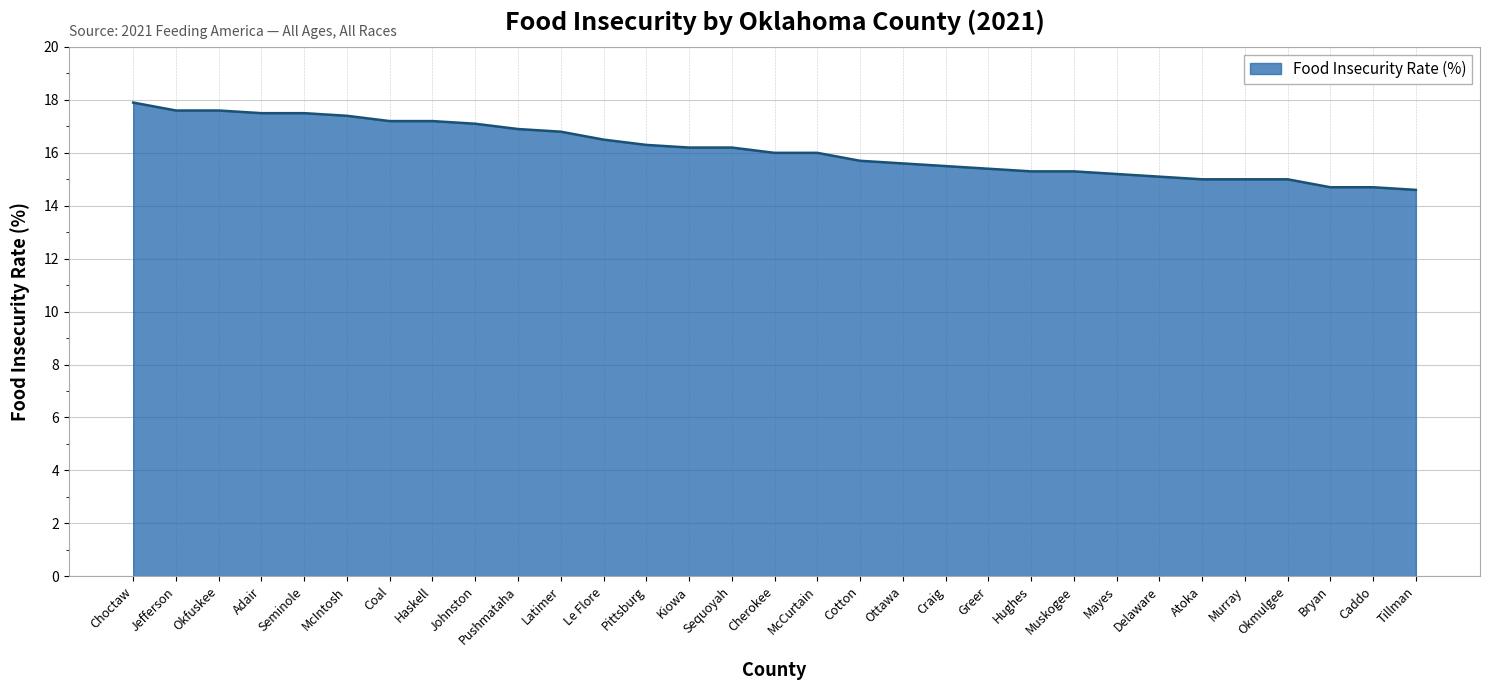

Where does the data first go above 16?

Choctaw